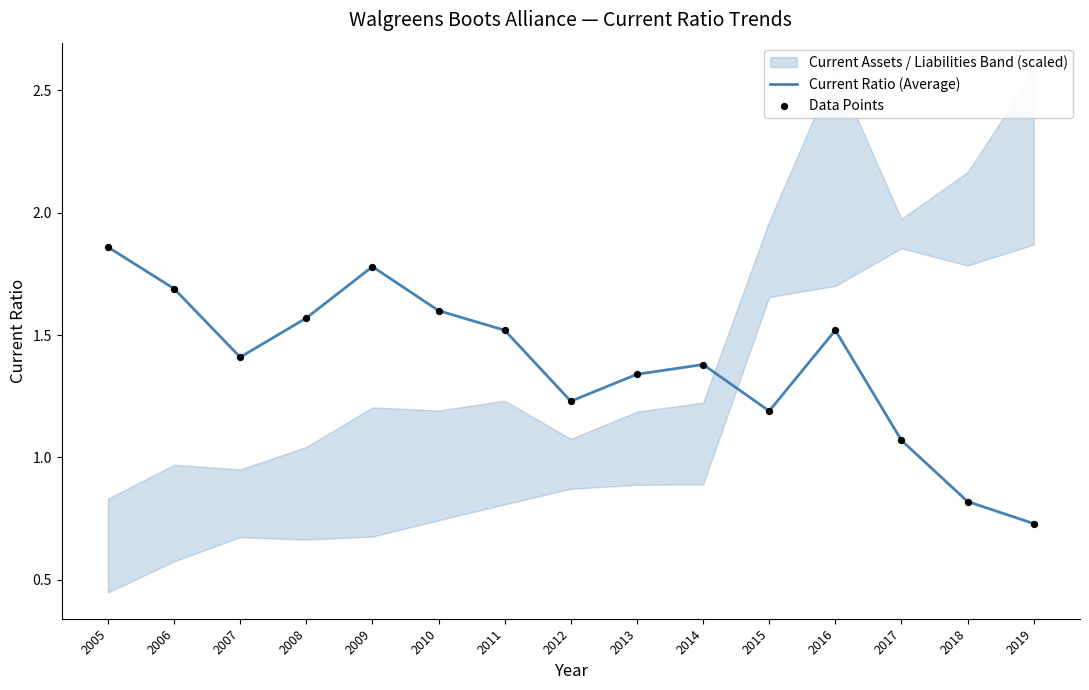

True or false: Current Ratio (Average) has a value of 1.6 at 2010.

True